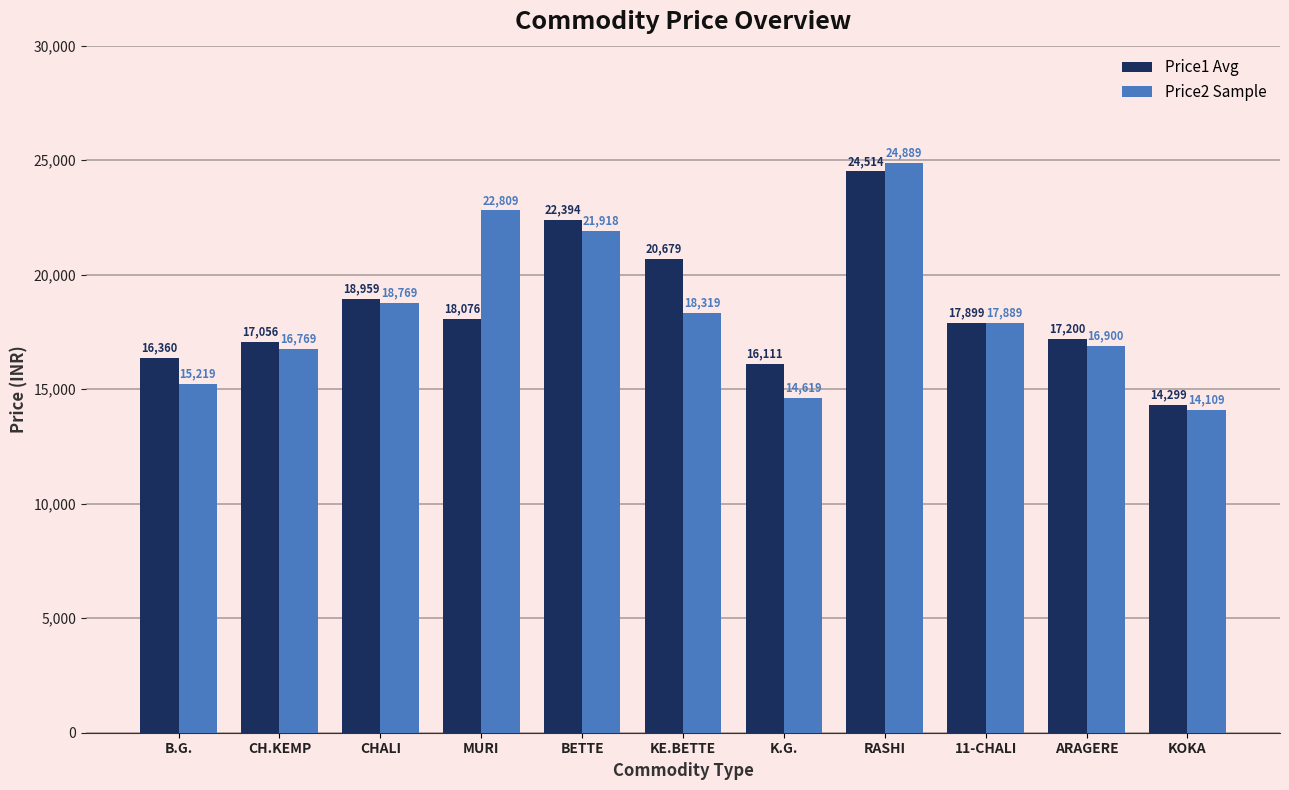

What is the sum of all Price2 Sample values?

202209